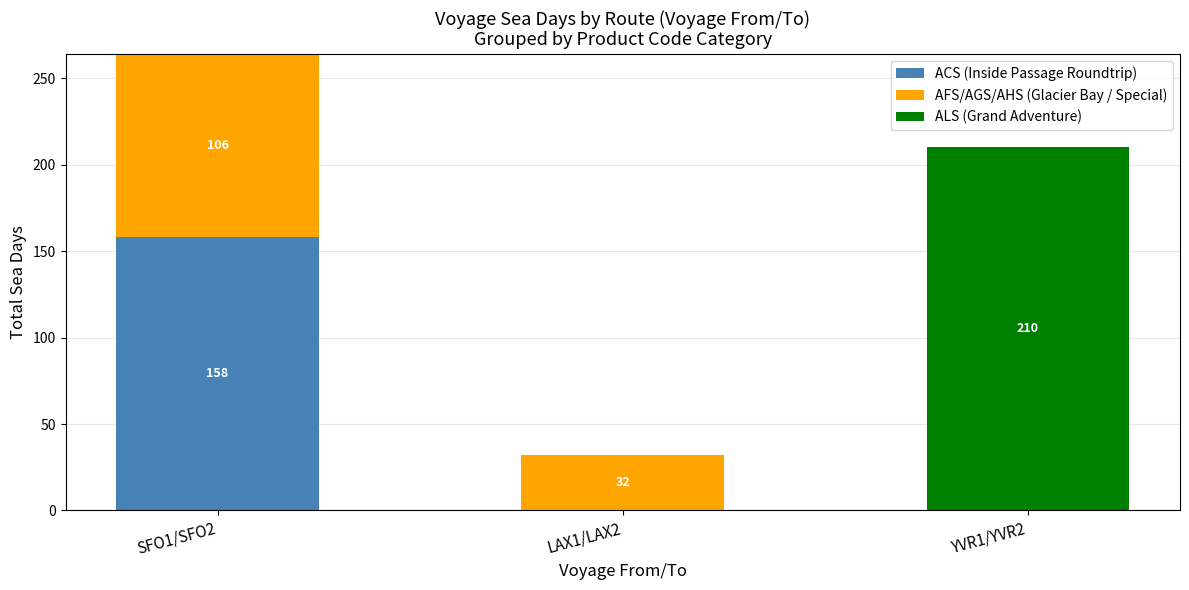

What is the maximum value for ACS (Inside Passage Roundtrip)?

158